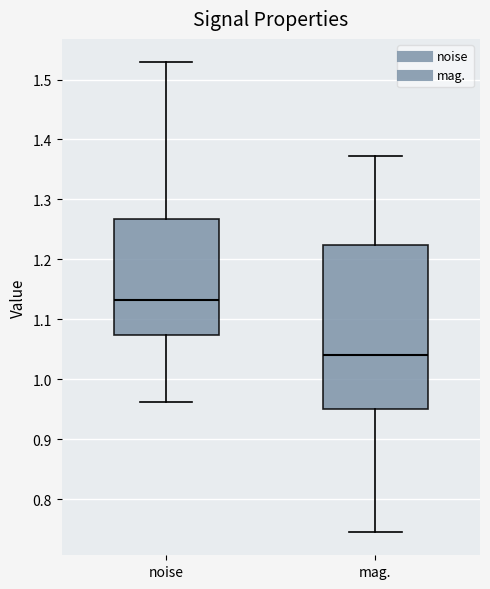

Reading left to right, transcribe this box plot: for each box, give where its median line is, the range the box spans, and where its two whiskers end, as read against the y-axis. The values are not printed on the chart, so give them approximately, as read against the axis.

noise: median 1.13, box 1.07 to 1.27, whiskers 0.96 to 1.53
mag.: median 1.04, box 0.95 to 1.22, whiskers 0.75 to 1.37